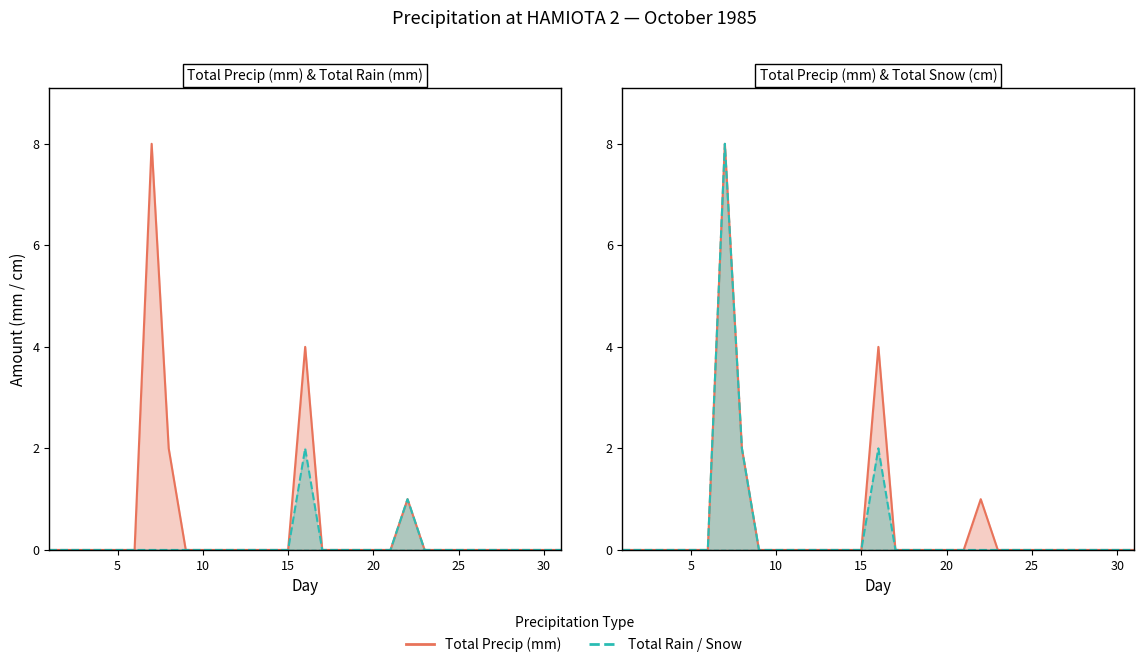

Reading left to right, list all the values displayed in this chart.

Total Precip (mm): 0	0	0	0	0	0	8	2	0	0	0	0	0	0	0	4	0	0	0	0	0	1	0	0	0	0	0	0	0	0	0
Total Rain (mm): 0	0	0	0	0	0	0	0	0	0	0	0	0	0	0	2	0	0	0	0	0	1	0	0	0	0	0	0	0	0	0
Total Snow (cm): 0	0	0	0	0	0	8	2	0	0	0	0	0	0	0	2	0	0	0	0	0	0	0	0	0	0	0	0	0	0	0